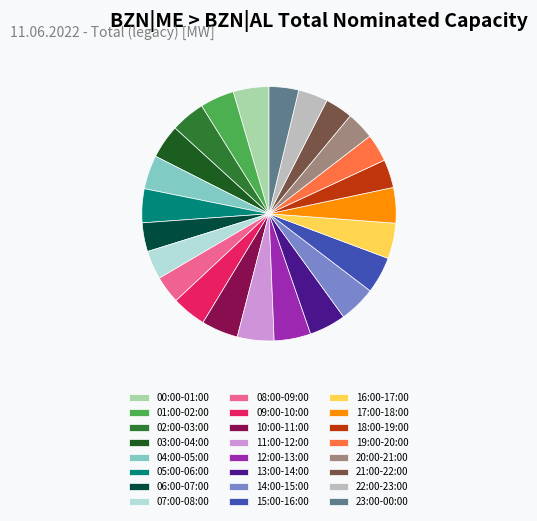

Between 06:00-07:00 and 12:00-13:00, which is larger?

12:00-13:00